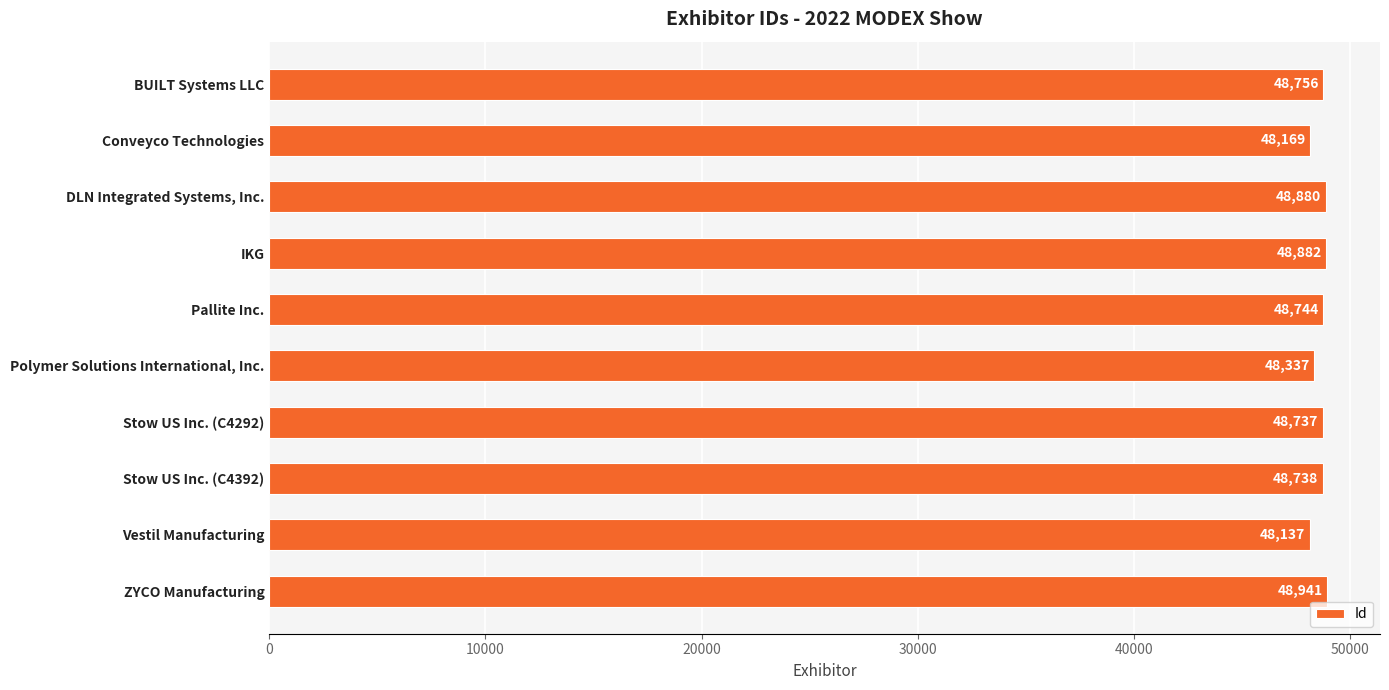

What is the value of the 3rd bar from the top?

48880